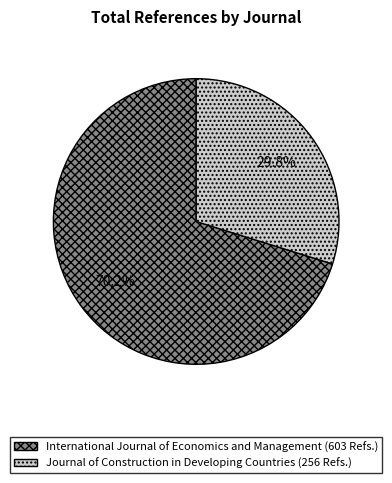

Which slice is the largest?

International Journal of Economics and Management